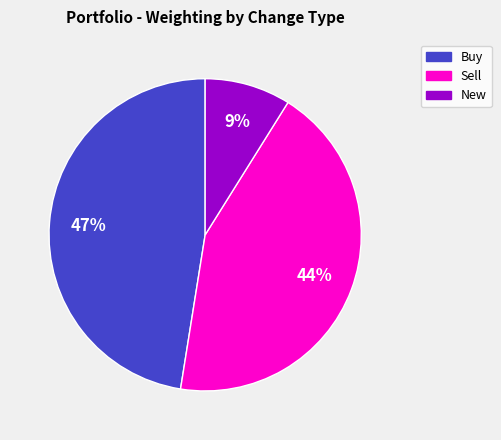

What is the largest slice in the pie chart?

Buy